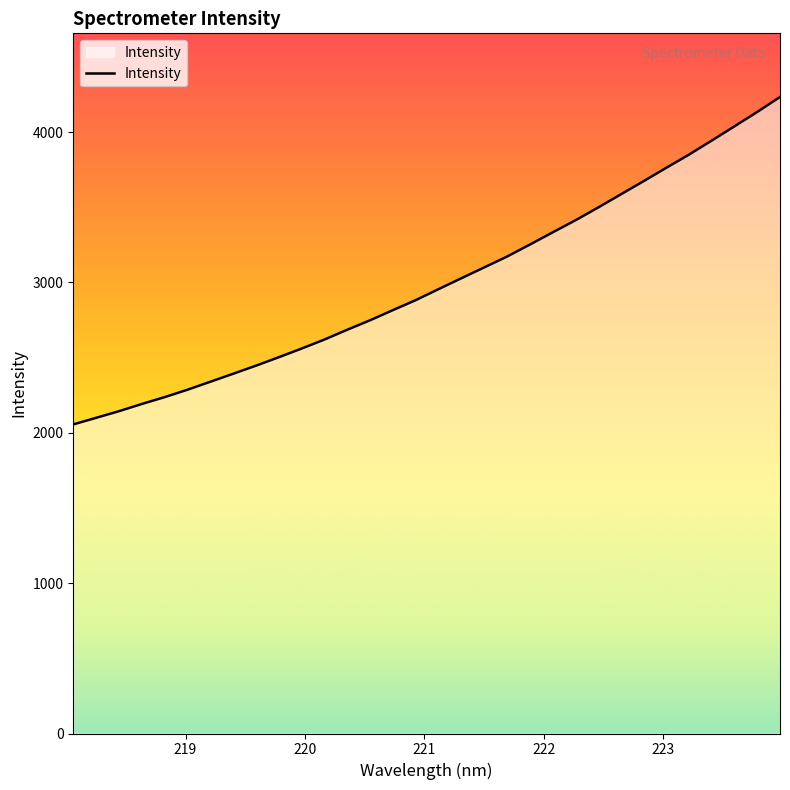

What is the maximum value shown in the chart?

4233.6